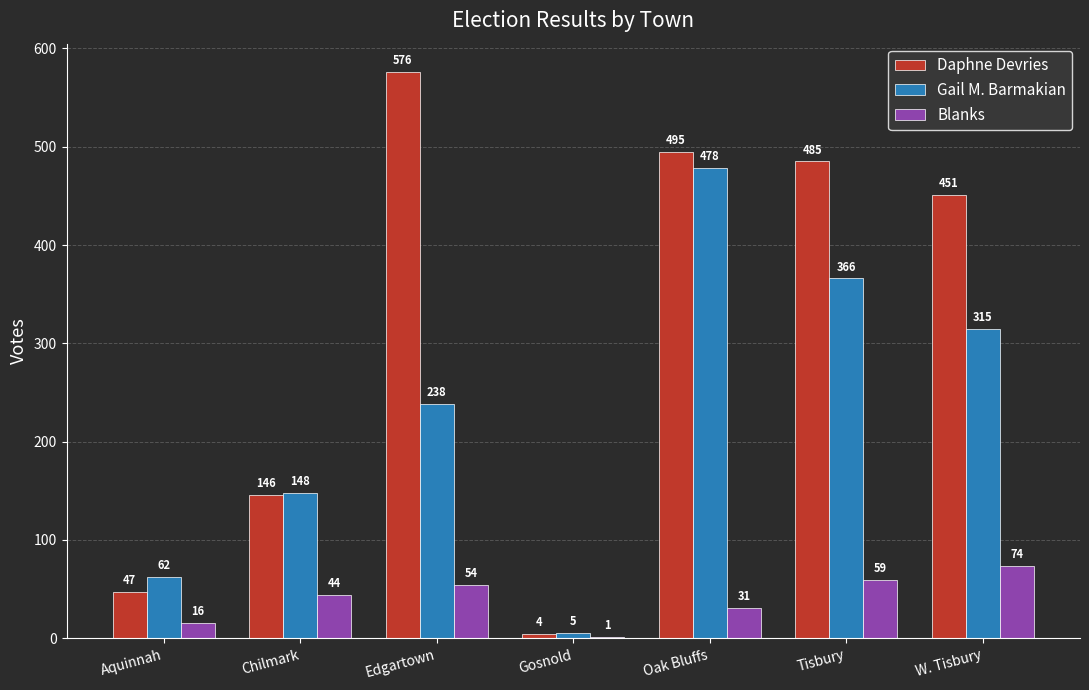

Reading left to right, transcribe all the data shown in this chart.

Daphne Devries: 47	146	576	4	495	485	451
Gail M. Barmakian: 62	148	238	5	478	366	315
Blanks: 16	44	54	1	31	59	74